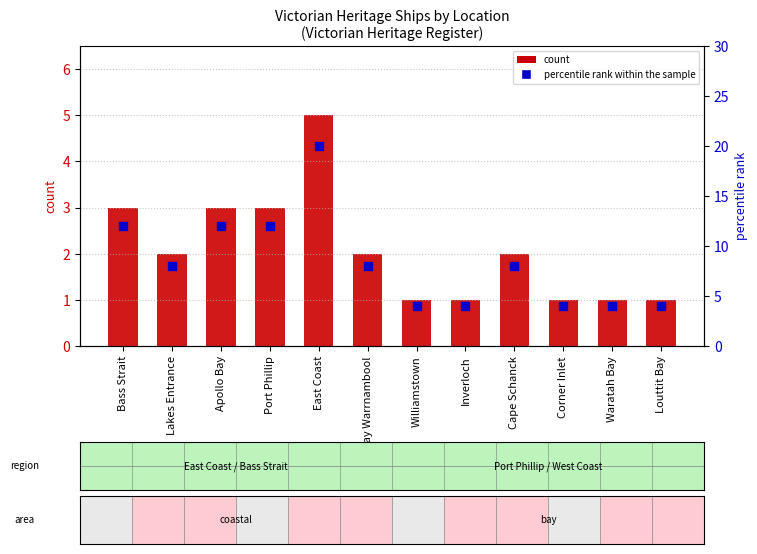

What is the total value across all series at Inverloch?

5